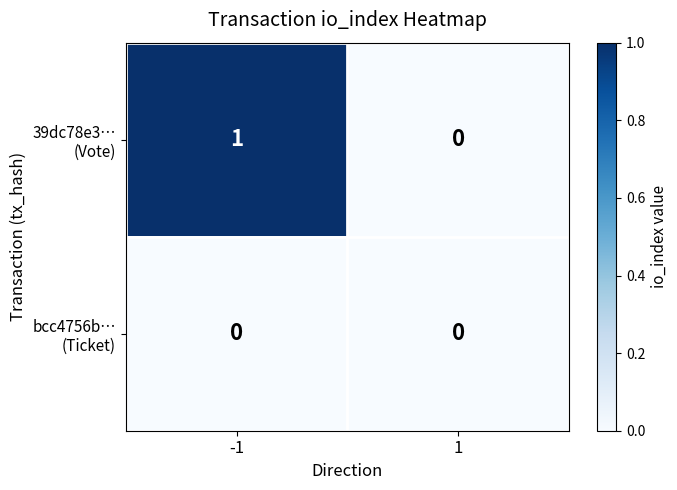

At 1, list the series in order from largest to smallest.

39dc78e3… (Vote), bcc4756b… (Ticket)